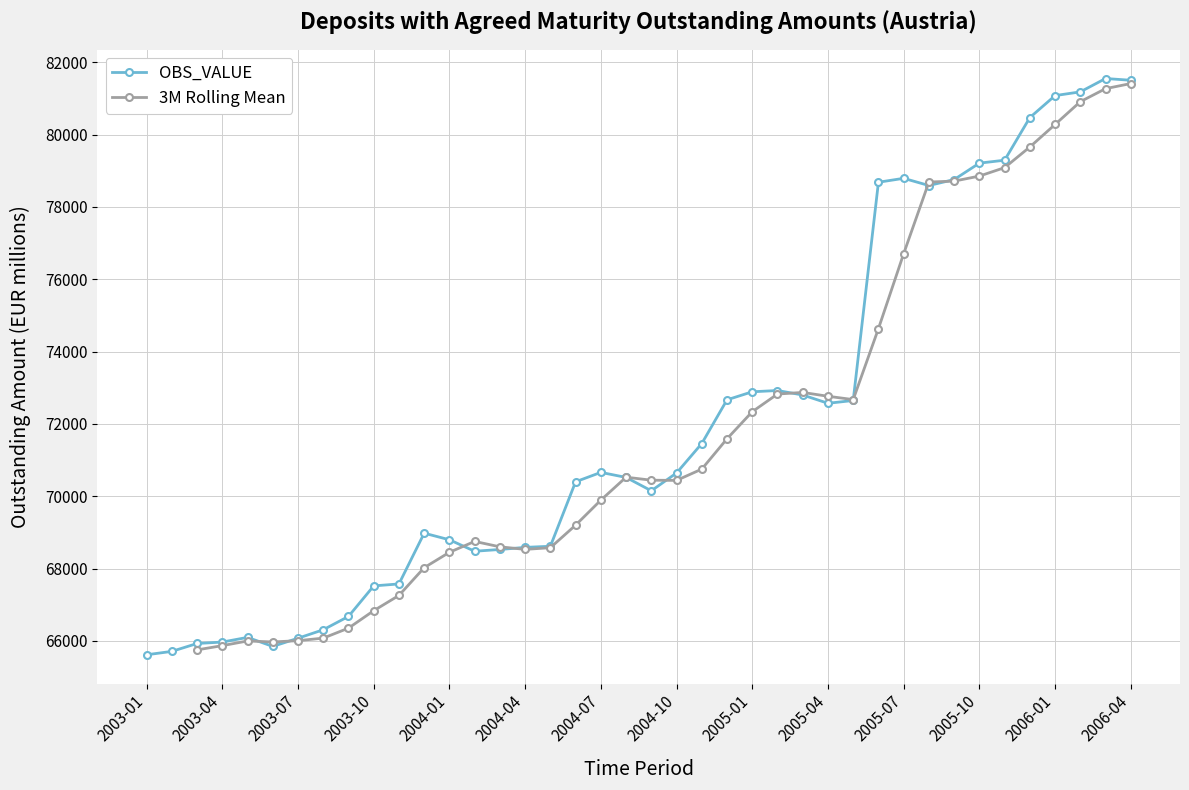

Which category has the lowest value across all series?

2003-01